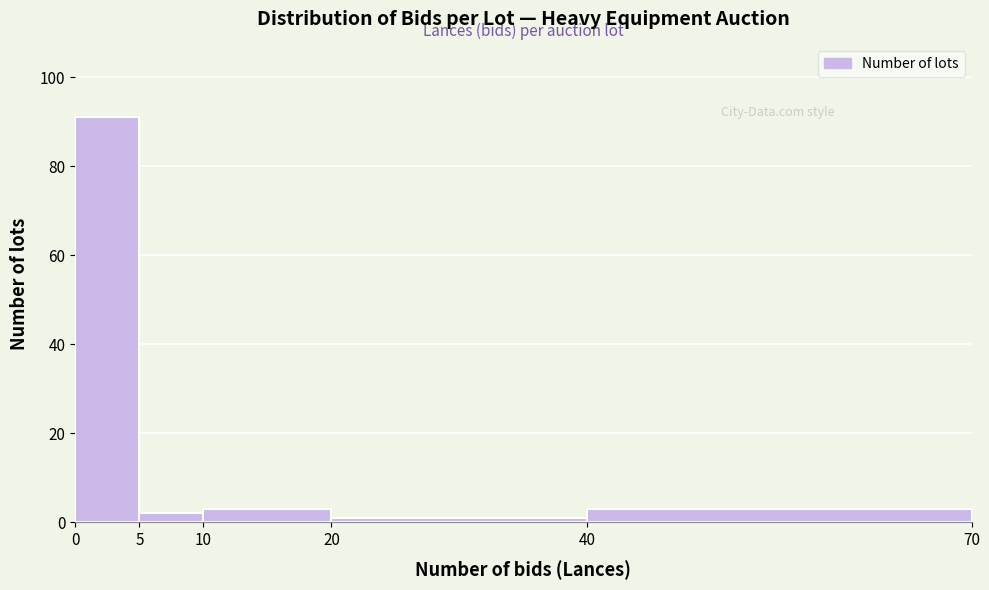

Reading left to right, transcribe this chart: for each bar, give the range it covers on the x-axis and its height. The values are not printed on the chart, so give them approximately, as read against the axis.

0 to 5: 92
5 to 10: 2
10 to 20: 4
20 to 40: under 2
40 to 70: 4